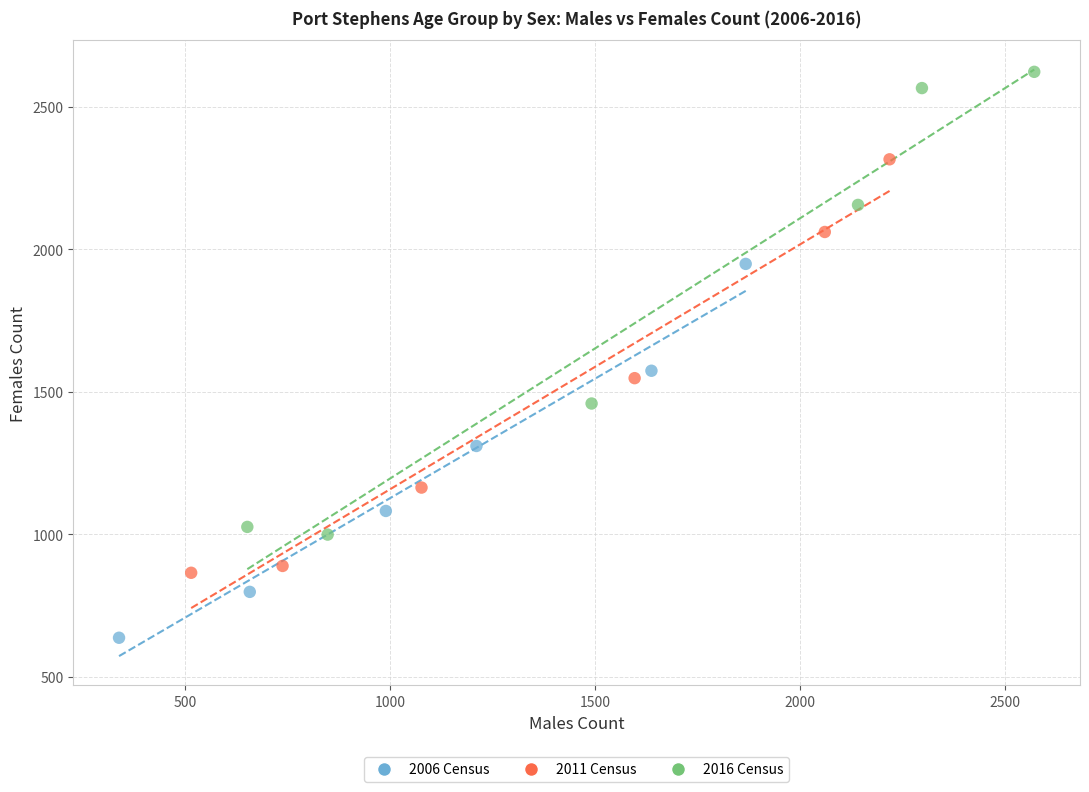

Which series reaches the maximum Y coordinate?

2016 Census